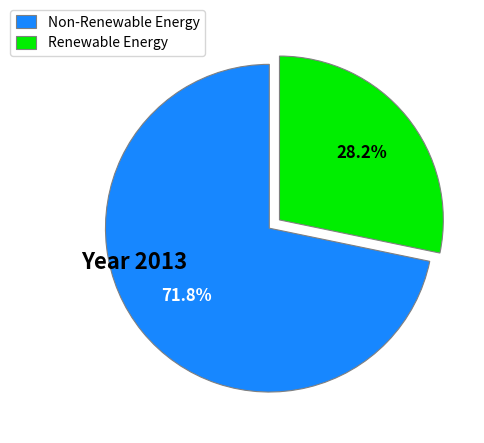

Which slice represents more than half of the pie?

Non-Renewable Energy